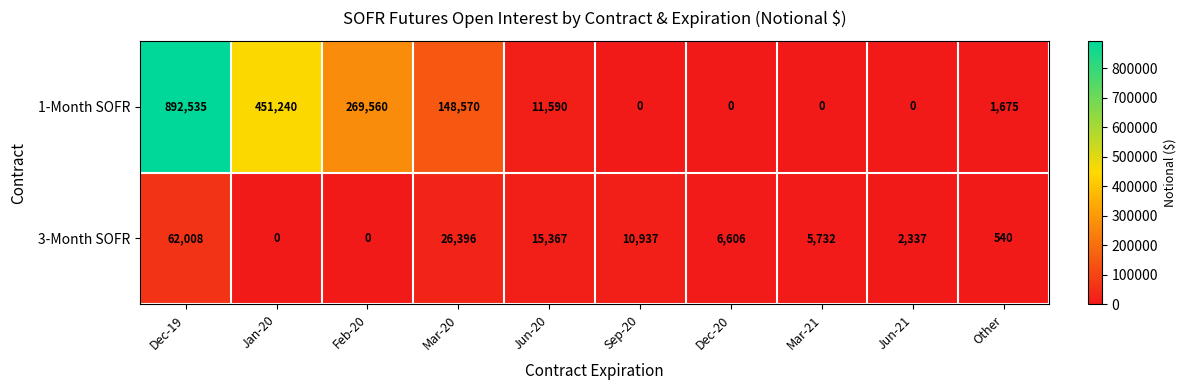

What is the sum of all 3-Month SOFR values?

129923